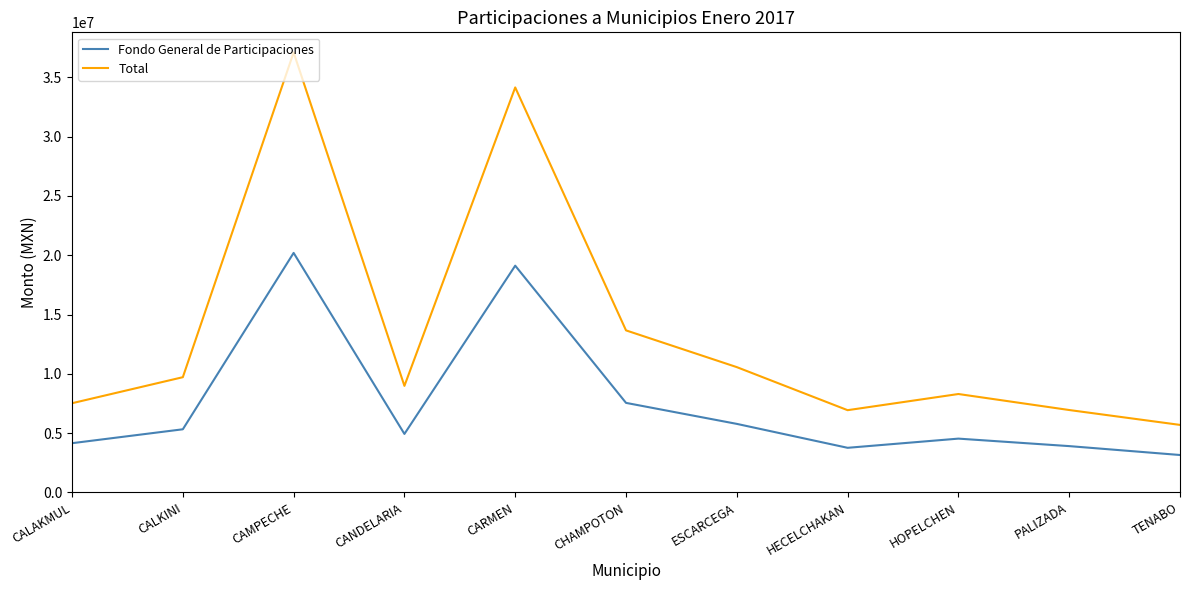

Between CALAKMUL and ESCARCEGA, which series saw the biggest shift?

Total